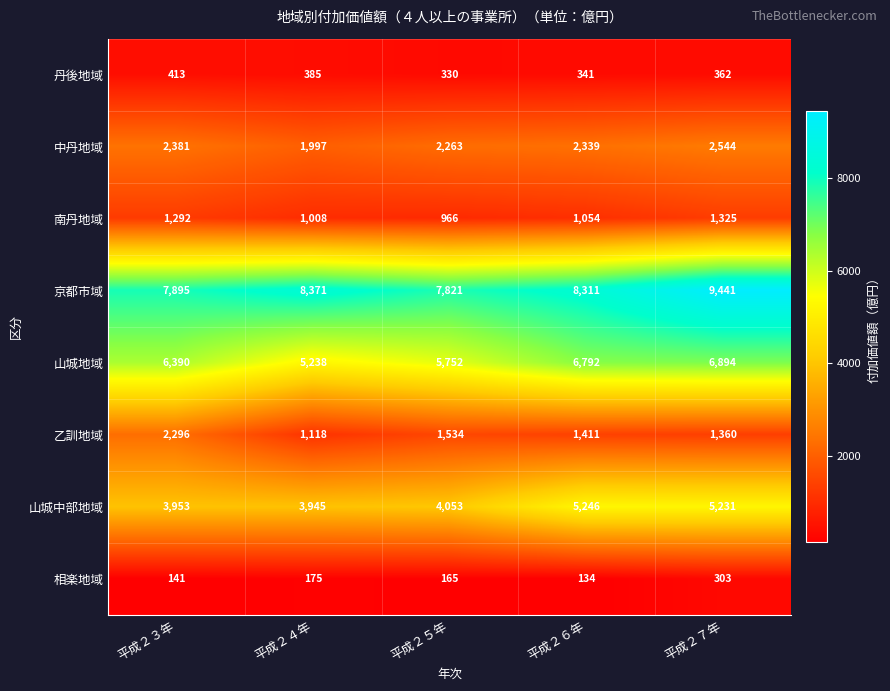

What is the difference between the maximum and minimum values in the 山城中部地域 series?

1301